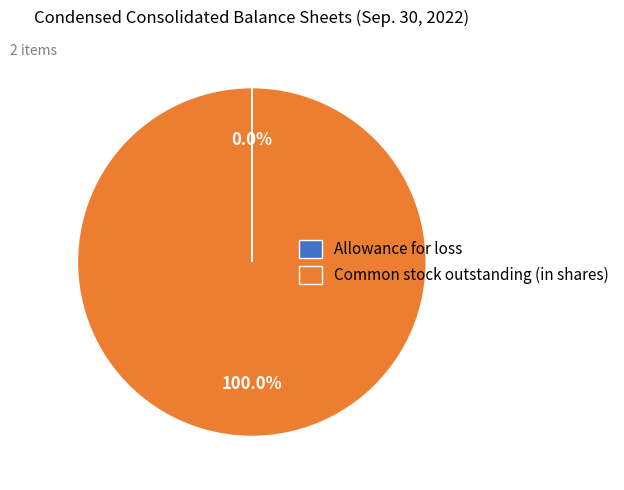

To the nearest percent, what is the difference between the largest and smallest slice percentages?

100%